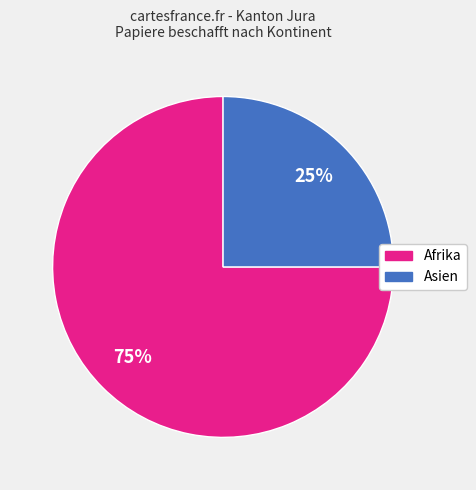

How many slices are in this pie chart?

2